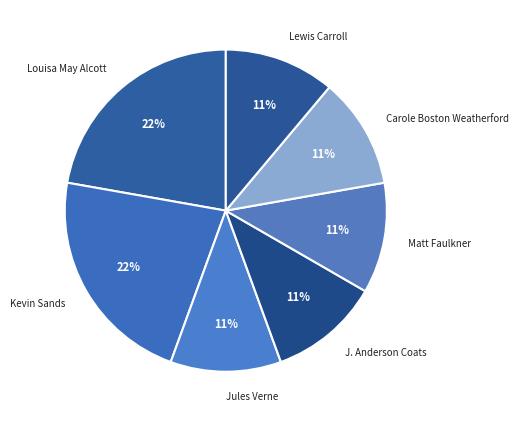

The Jules Verne slice represents 11% of the pie. True or false?

True